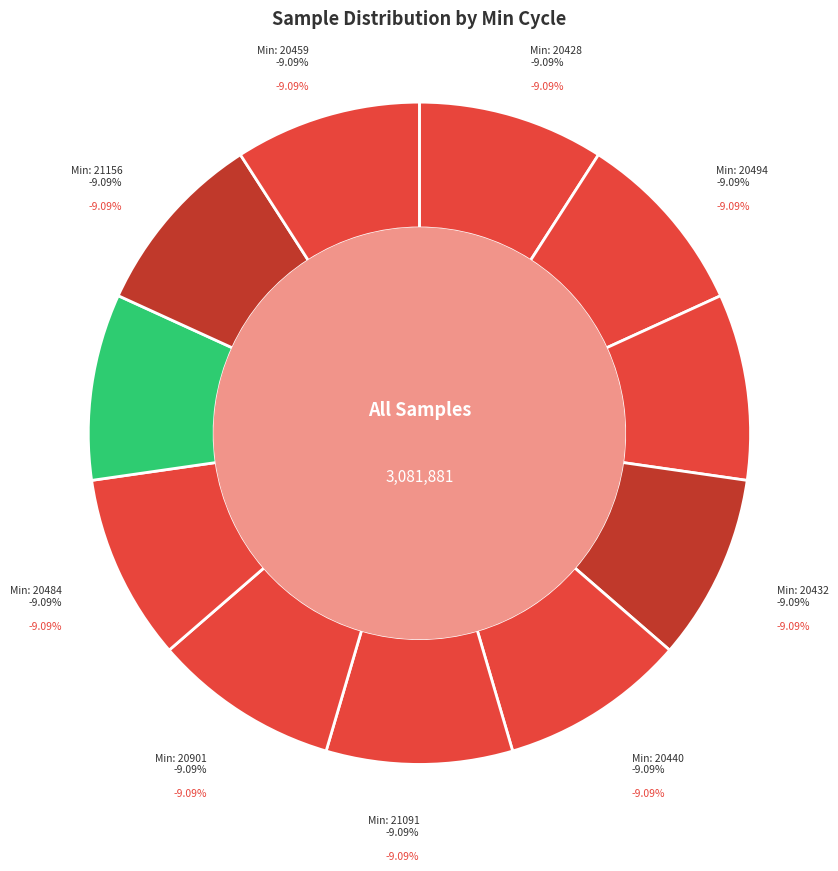

To the nearest percent, what is the average slice percentage?

9%